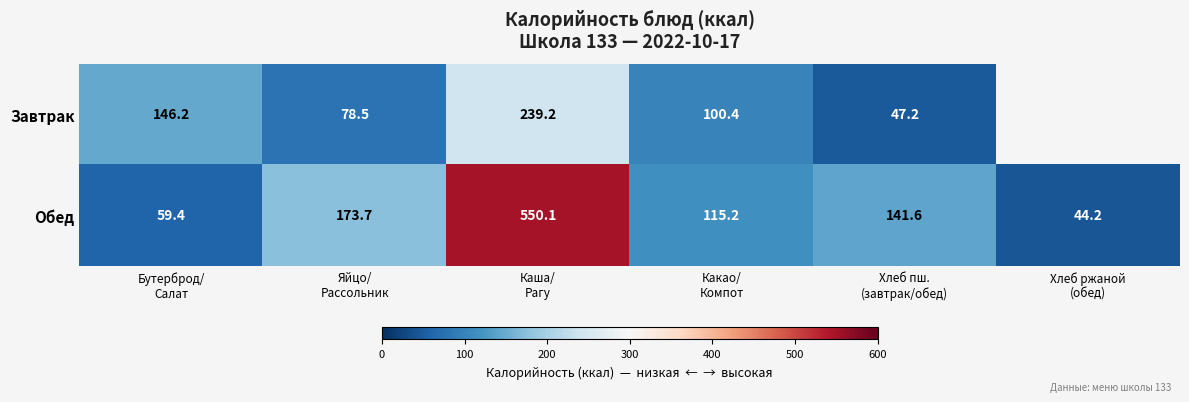

What is the difference between the Обед values at Какао/ Компот and Яйцо/ Рассольник?

58.5